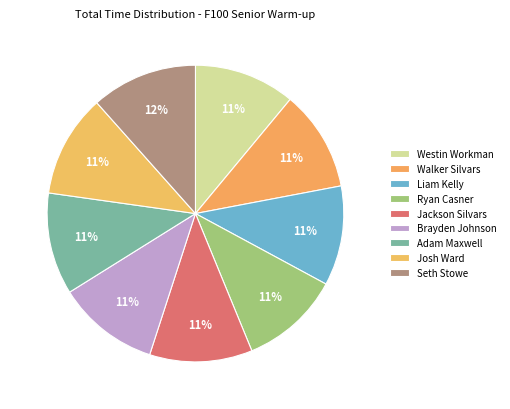

Between Adam Maxwell and Josh Ward, which is larger?

Josh Ward